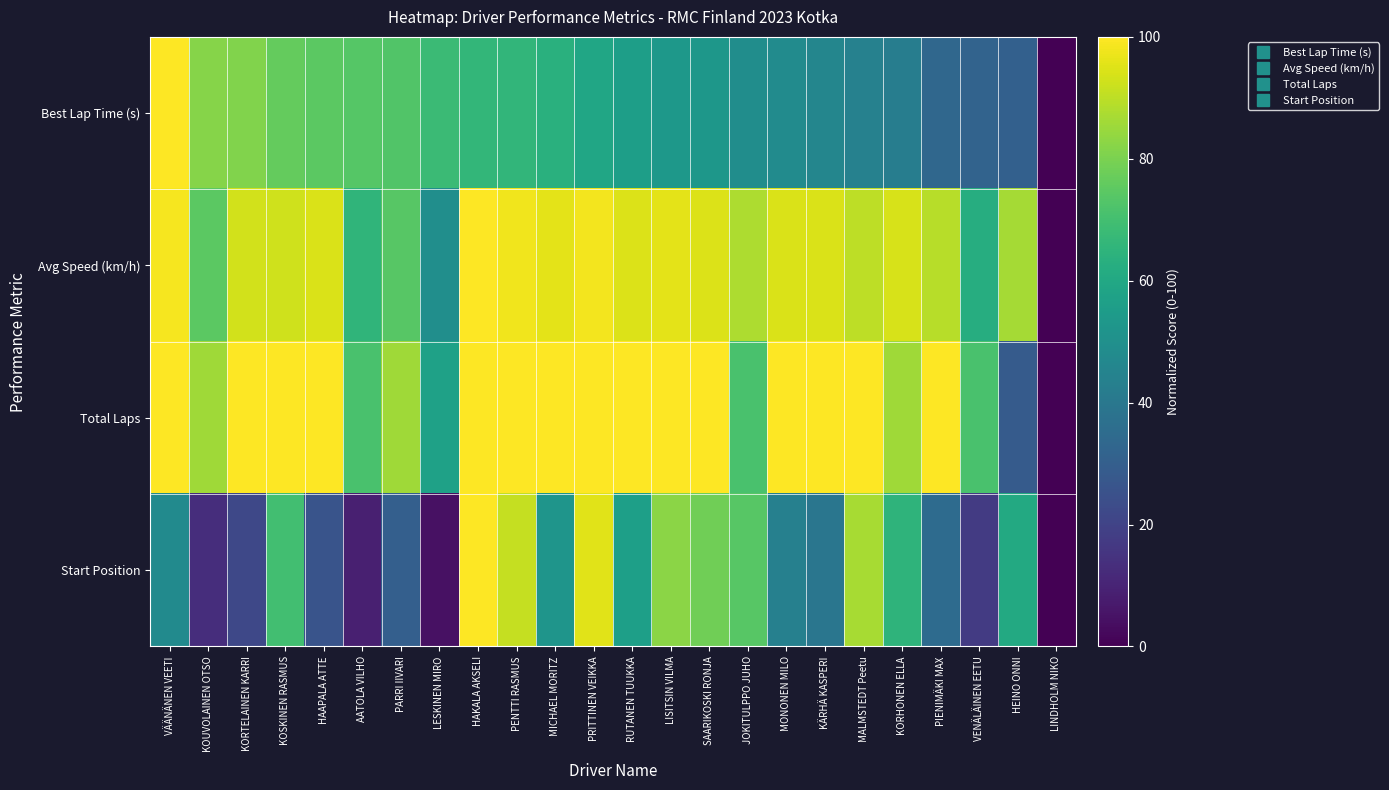

What is the maximum value shown in the chart?

100.0